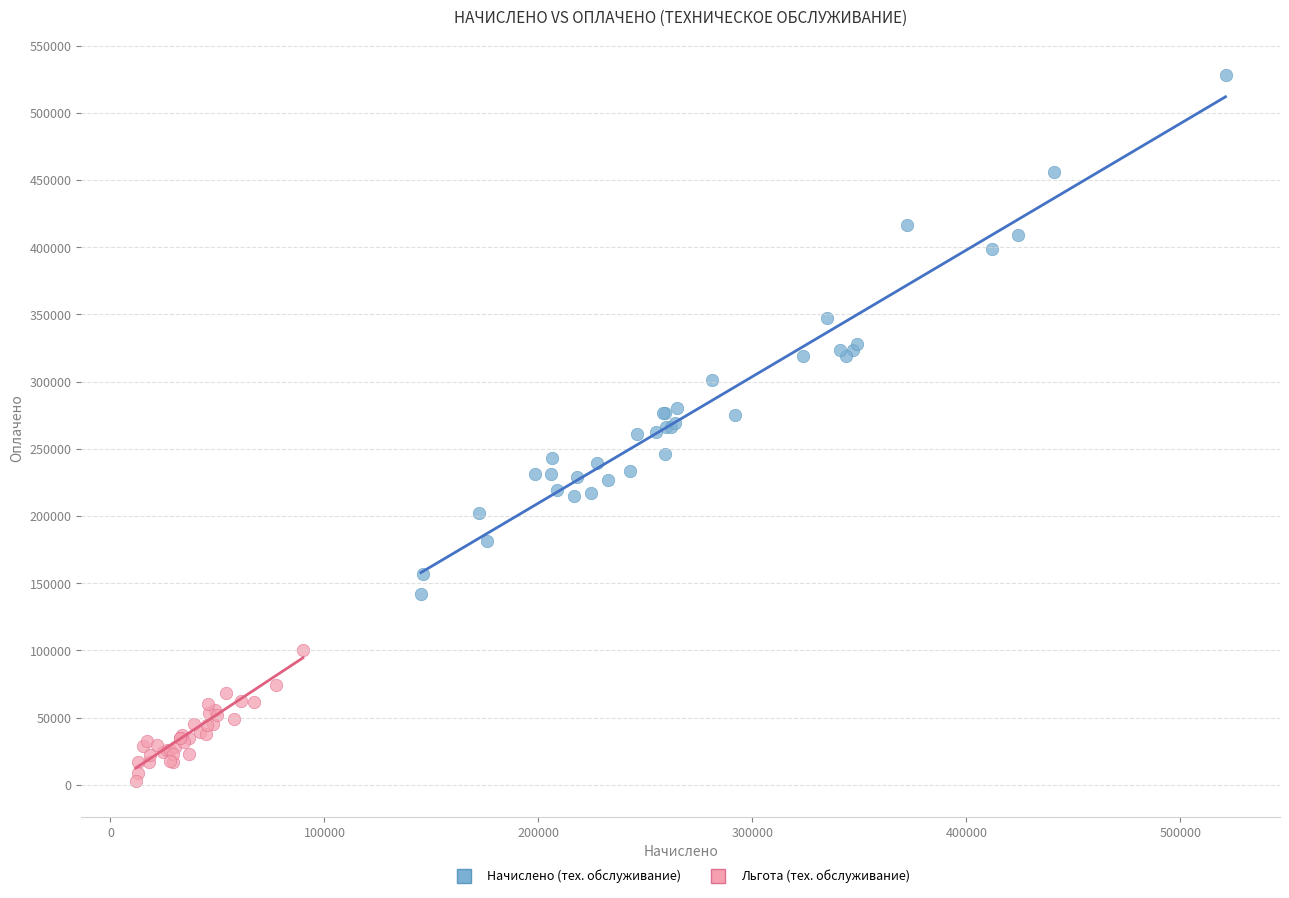

Which series has the widest spread of Y values?

Начислено (тех. обслуживание)